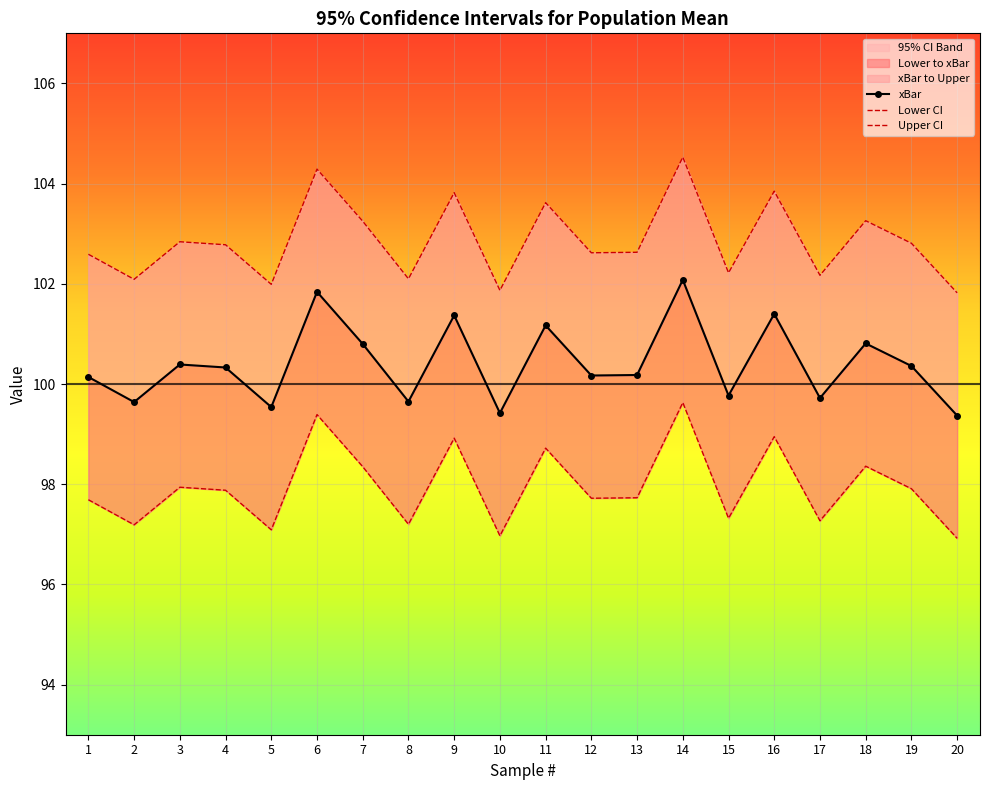

Which series has the widest spread of values?

Upper CI